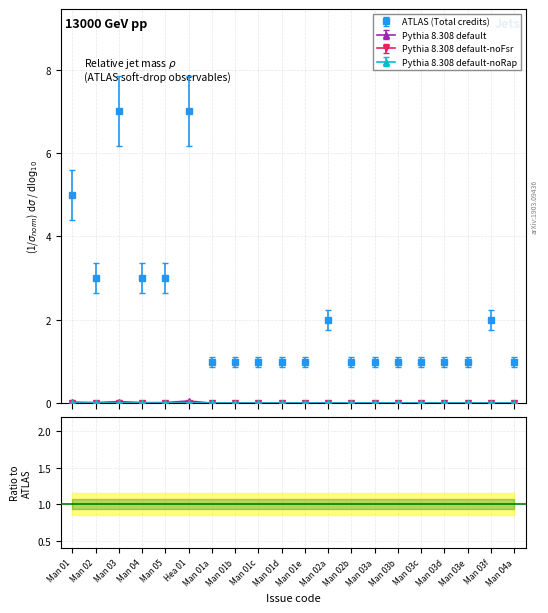

How many ATLAS (Total credits) values are between 1 and 3?

17